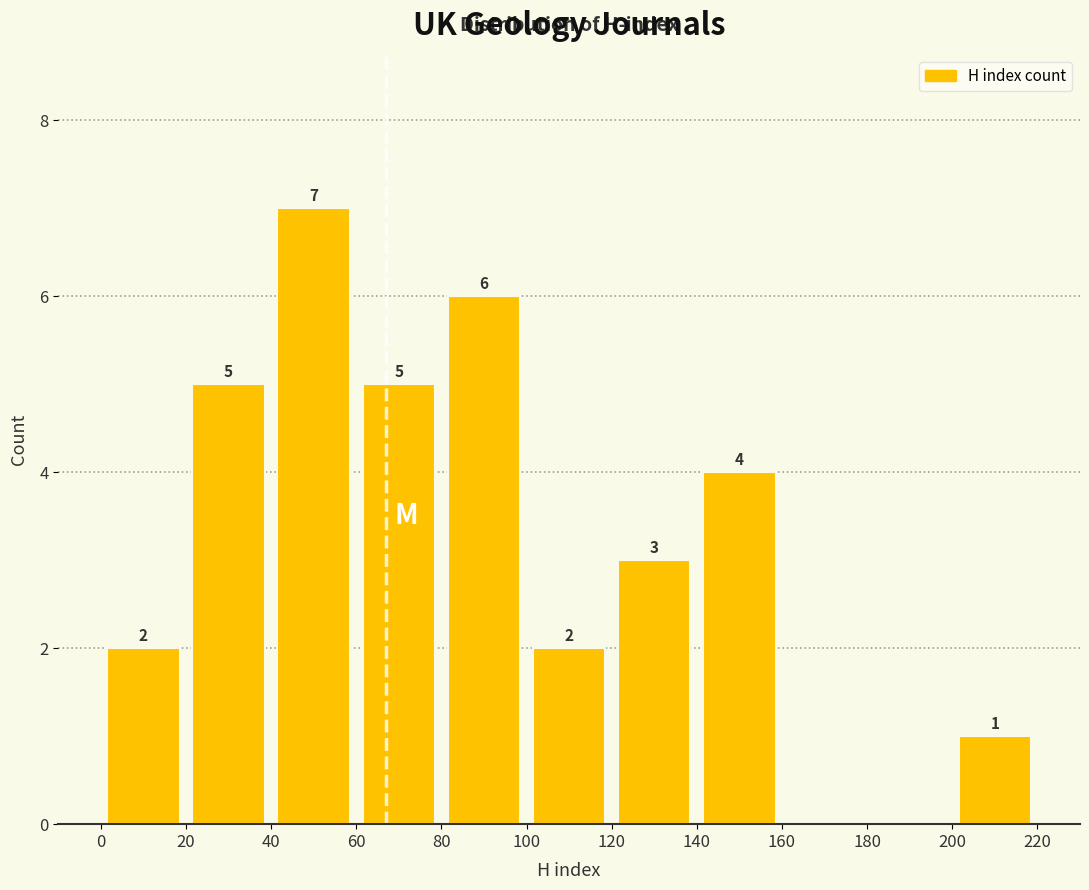

Over which range of the x-axis is the bar tallest?

40 to 60